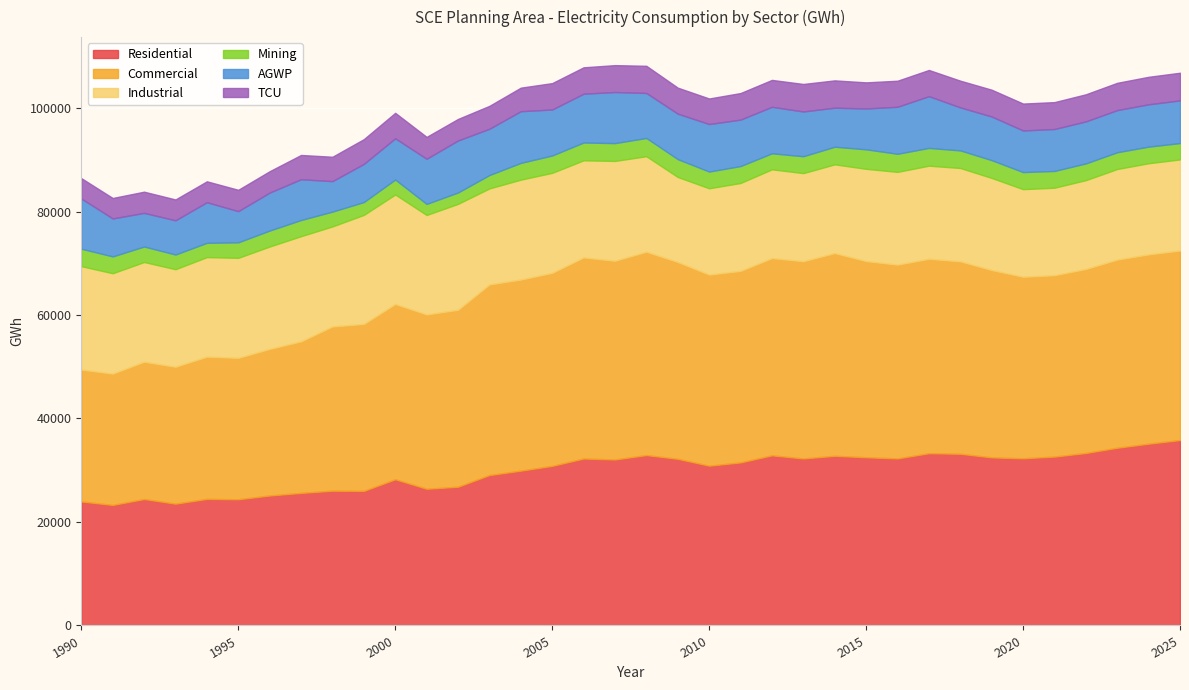

What is the difference between the highest and lowest values at 2019?

32769.3